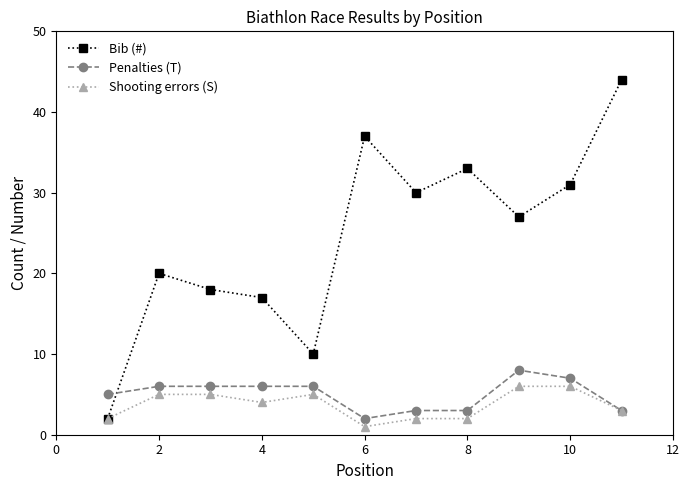

How many interior local valleys does the Bib (#) series have?

3